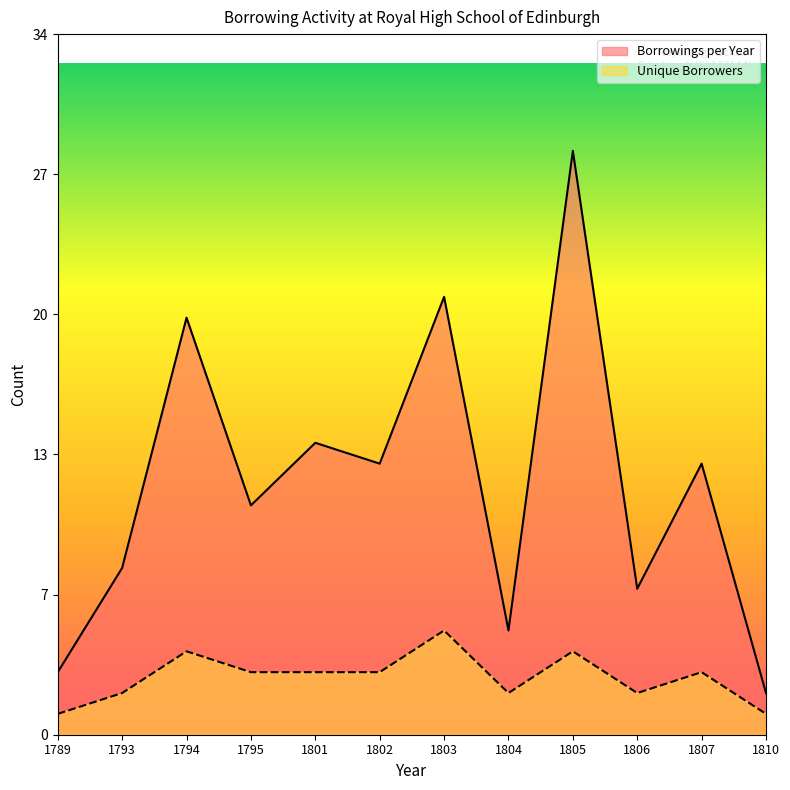

In Borrowings per Year, how many points are lower than both neighbors (excluding endpoints)?

4